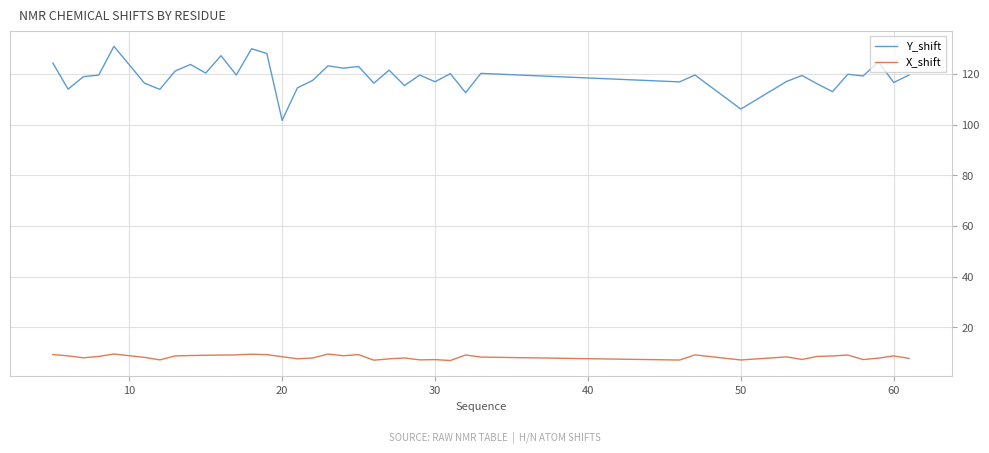

What is the maximum value shown in the chart?

130.9